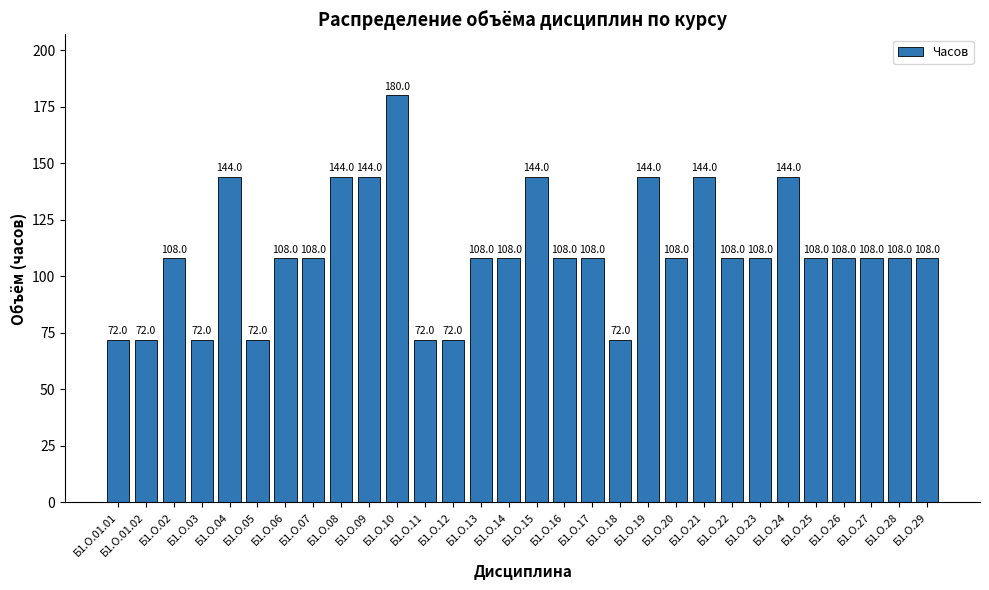

How many values are between 108 and 144?

22